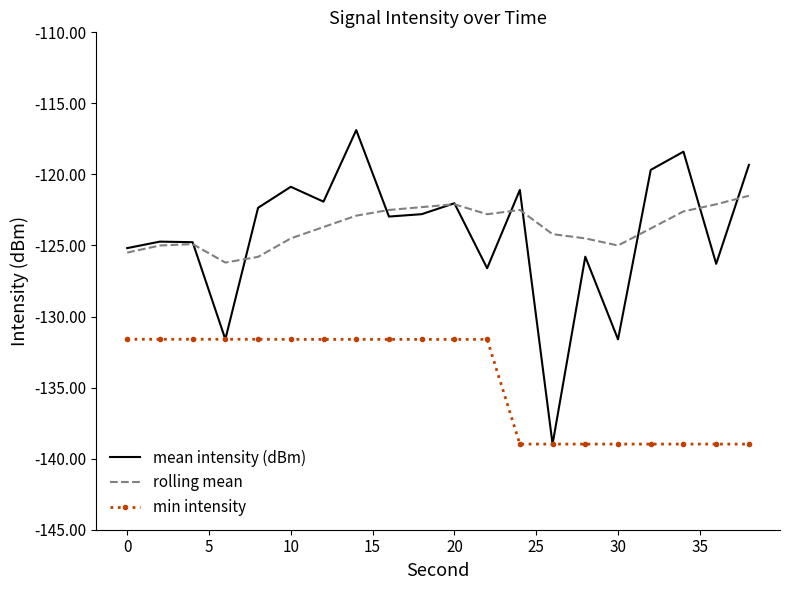

Which series has the widest spread of values?

mean intensity (dBm)